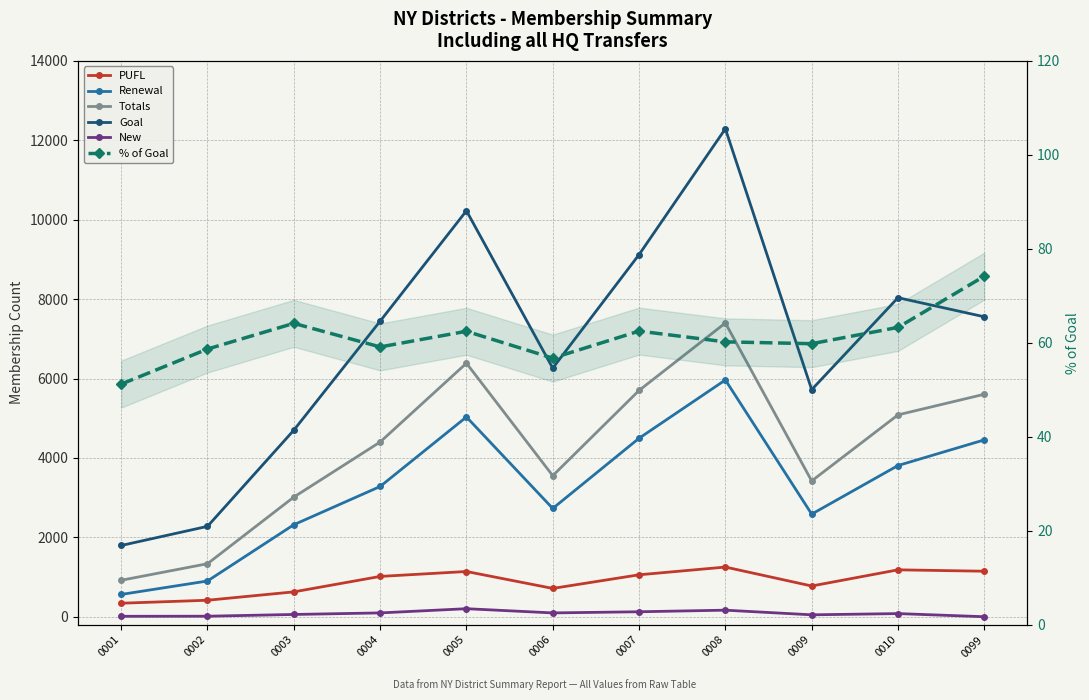

How many lines are shown in the chart?

6